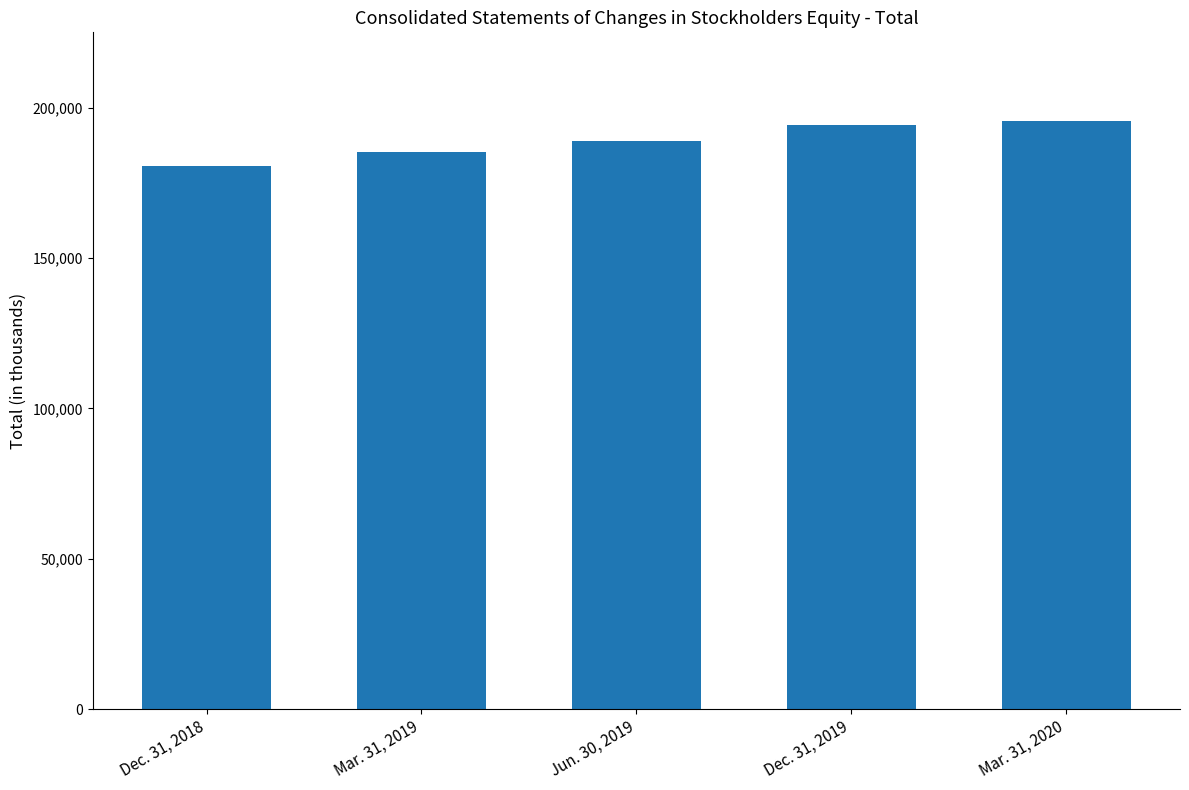

What is the approximate value at Jun. 30, 2019, to the nearest 50?

188850